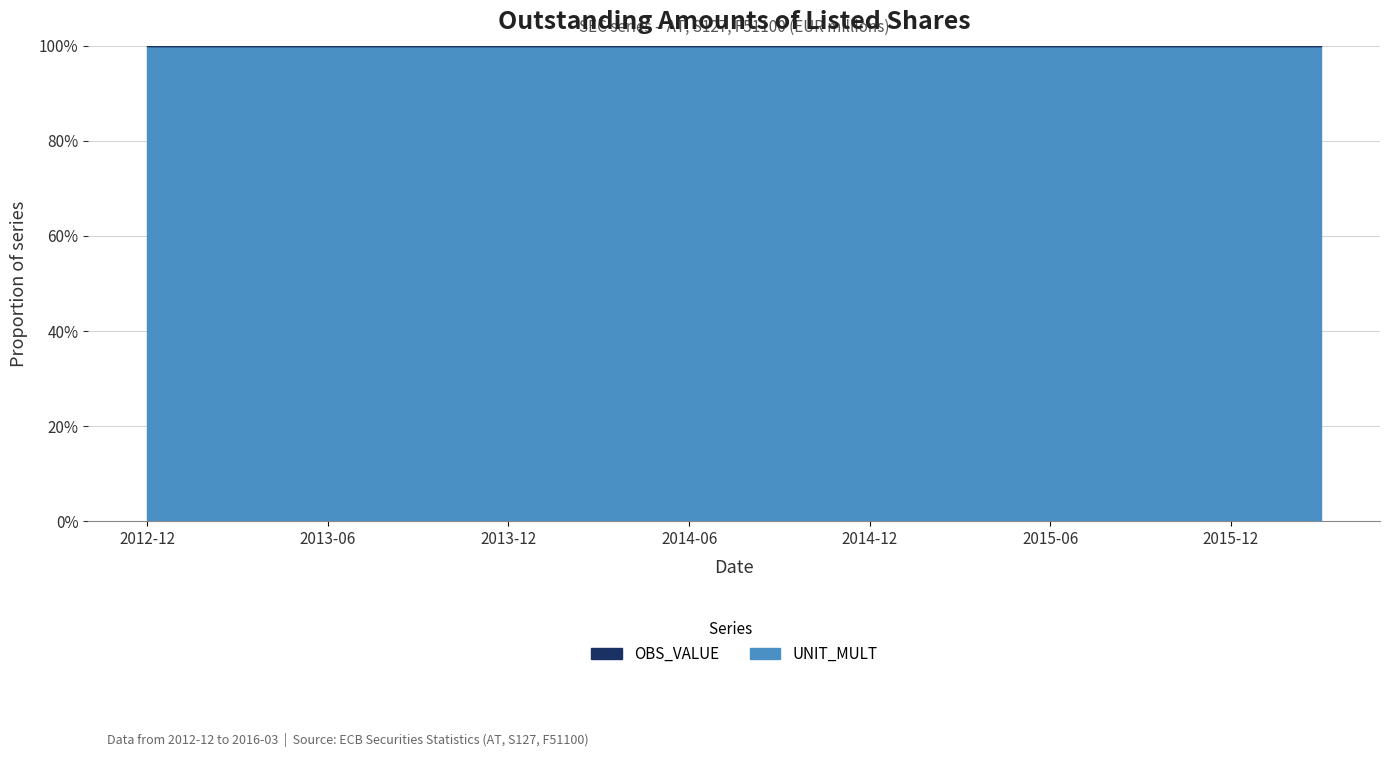

True or false: UNIT_MULT and OBS_VALUE intersect in this chart.

False